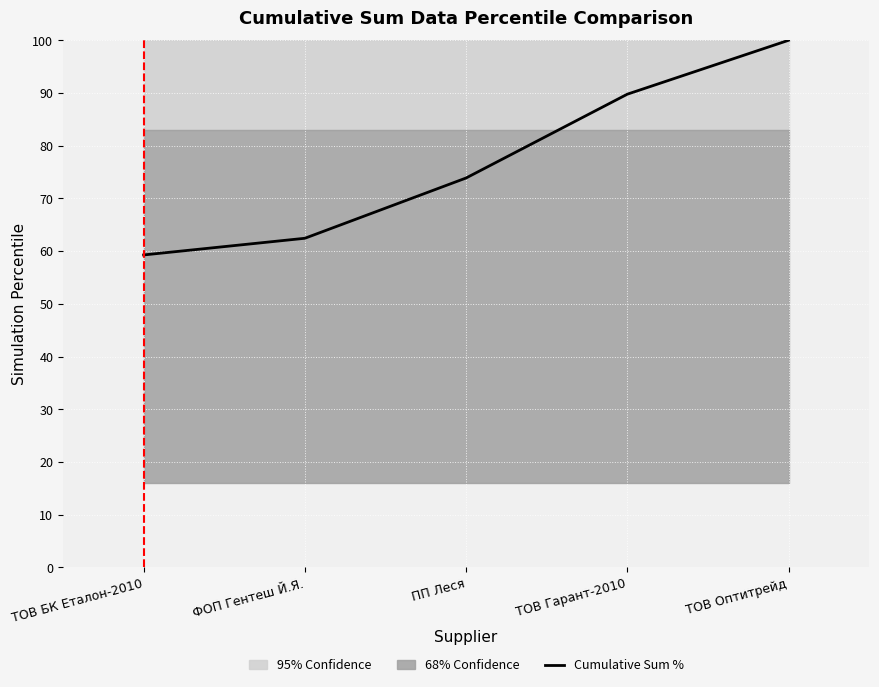

What is the label of the 5th point from the left?

ТОВ Оптитрейд